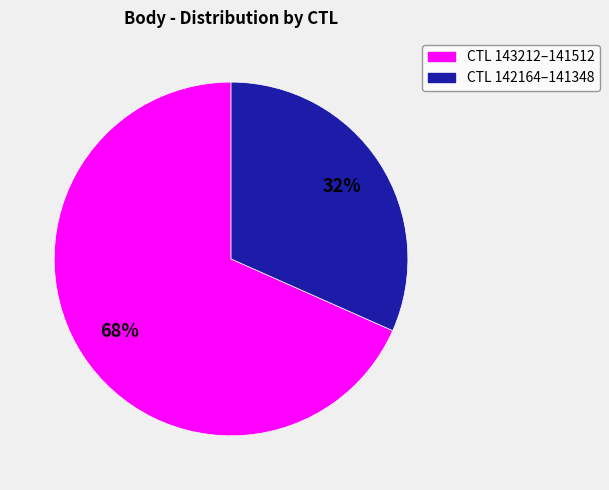

Does any single category account for the majority?

Yes